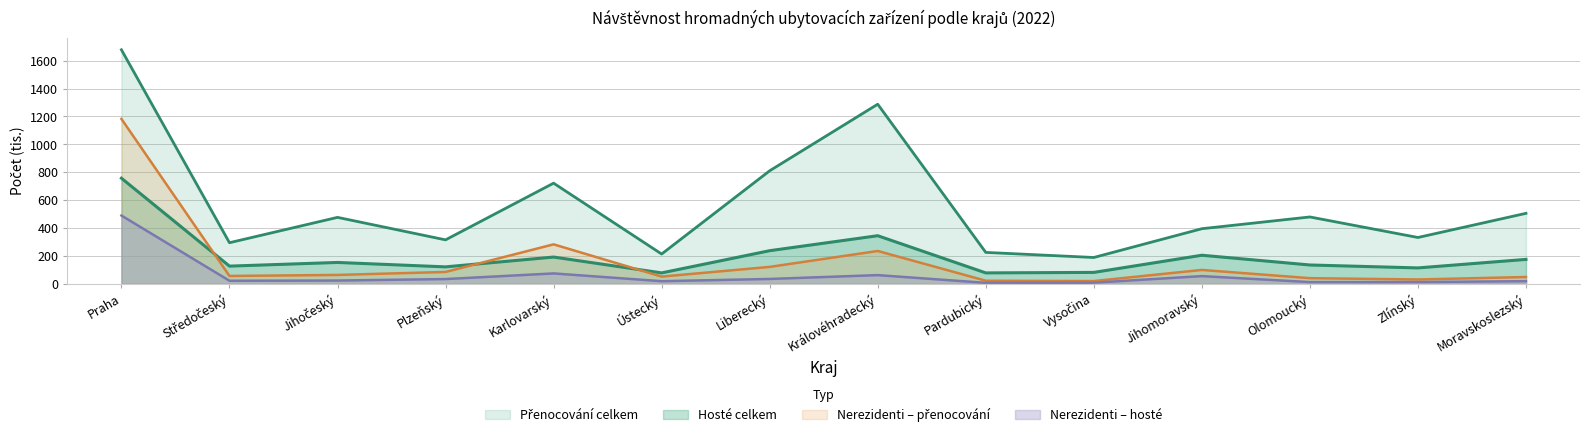

What is the label of the 7th point from the left?

Liberecký